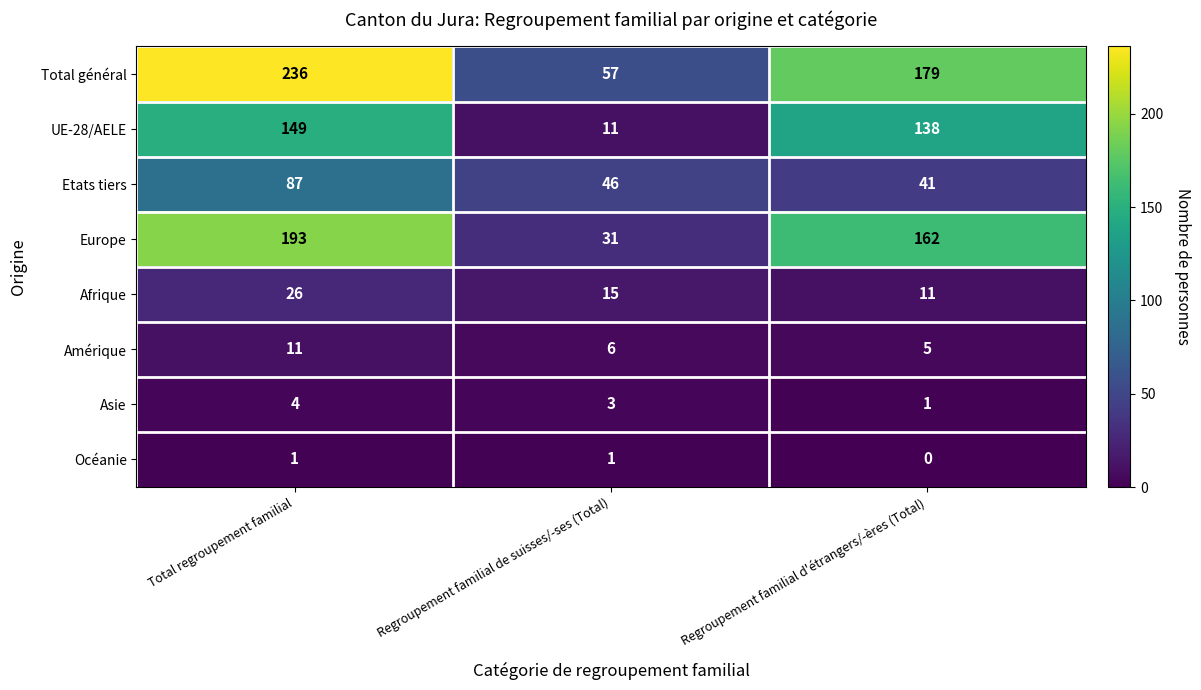

Is it true that Total général equals 57 at Regroupement familial de suisses/-ses (Total)?

True